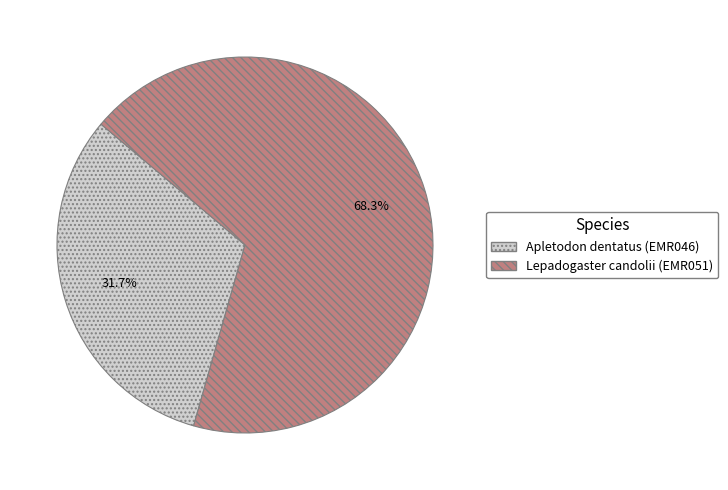

Which has a higher value, Lepadogaster candolii (EMR051) or Apletodon dentatus (EMR046)?

Lepadogaster candolii (EMR051)